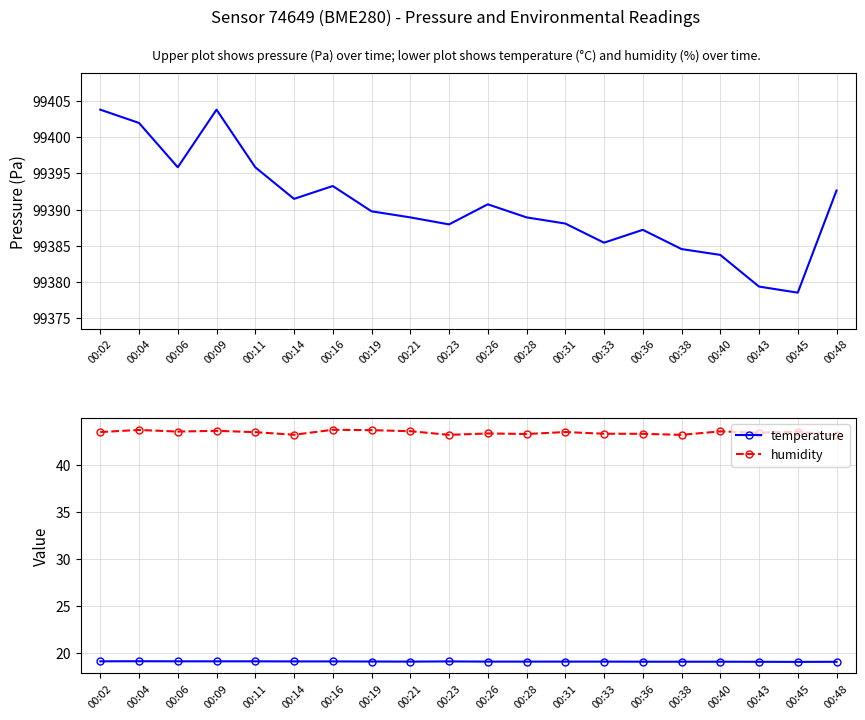

Which has a higher value, 00:11 or 00:26?

00:11